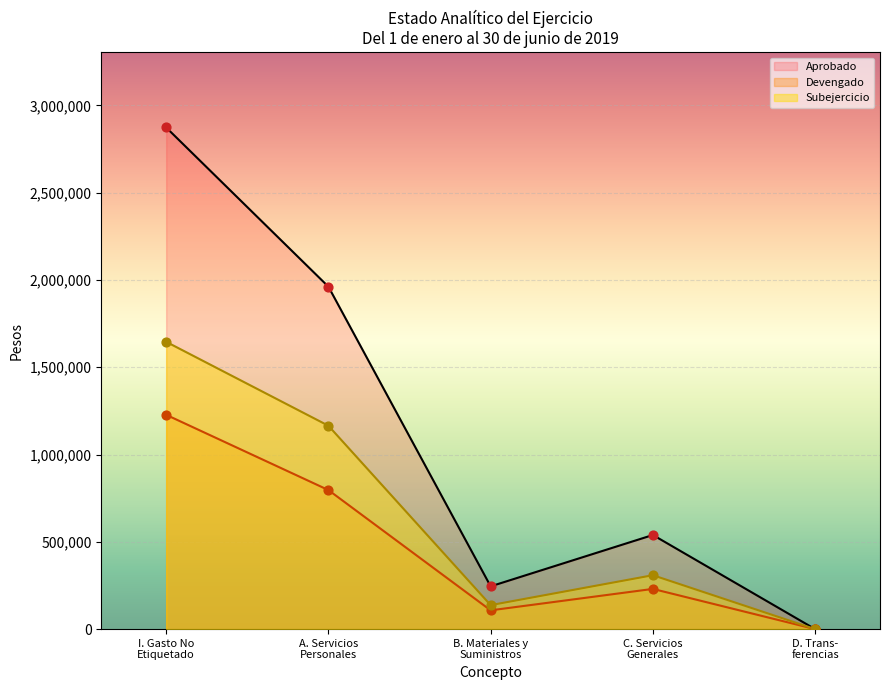

Which series has the largest range (max minus min)?

Aprobado